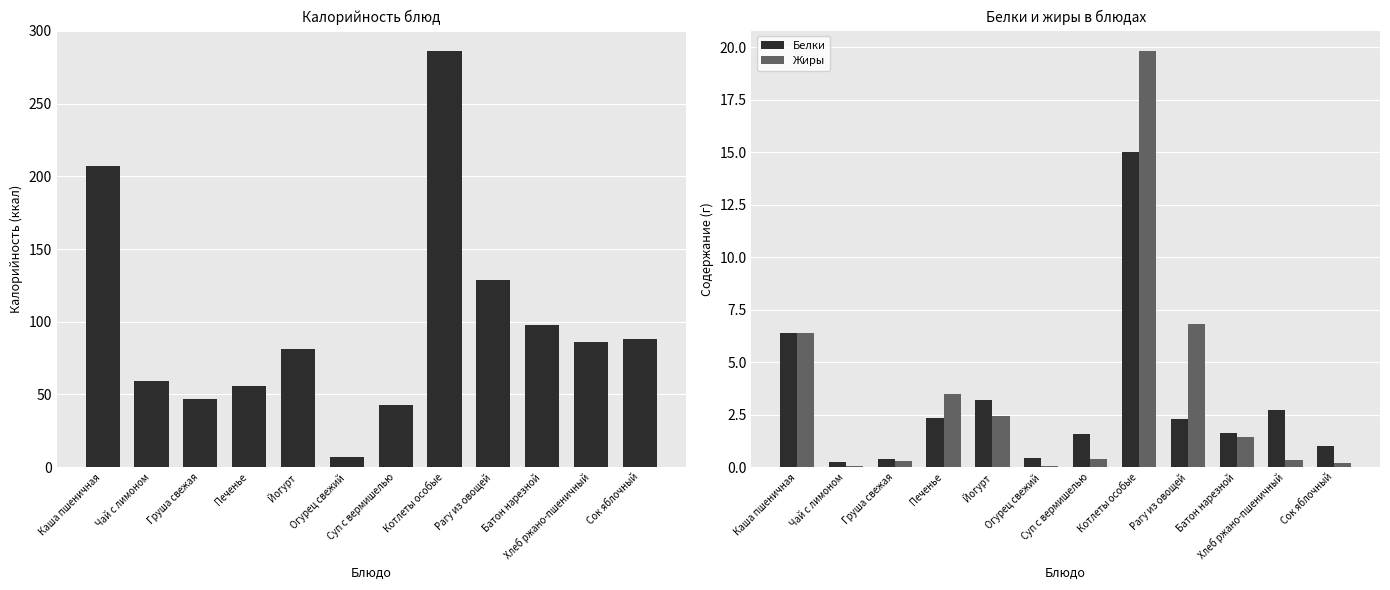

Which series has the largest range (max minus min)?

Калорийность